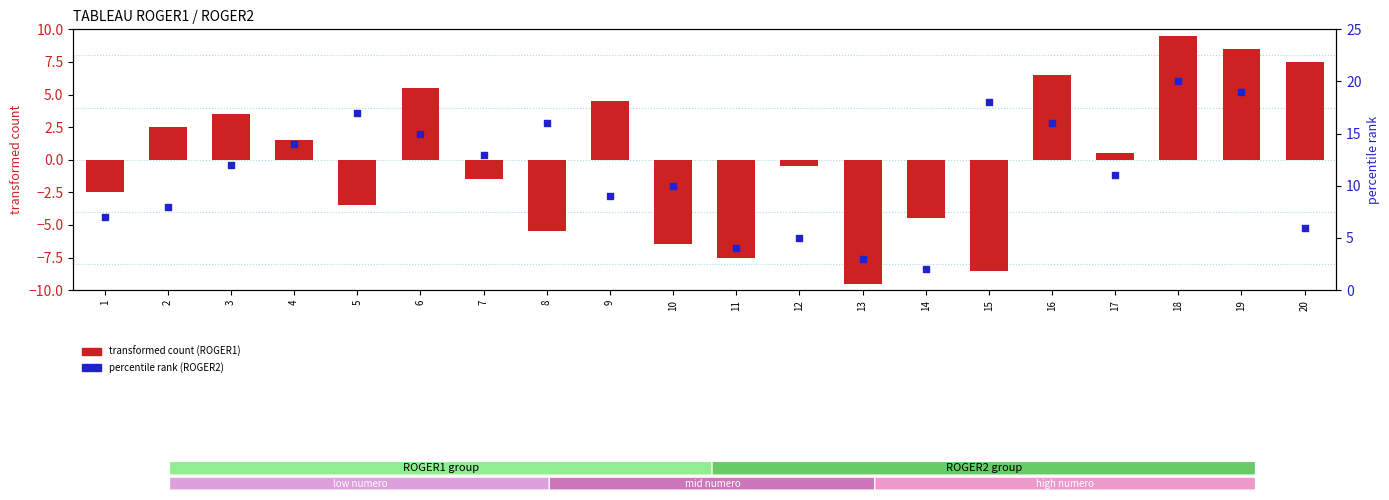

At how many categories does at least one series exceed -3?

20